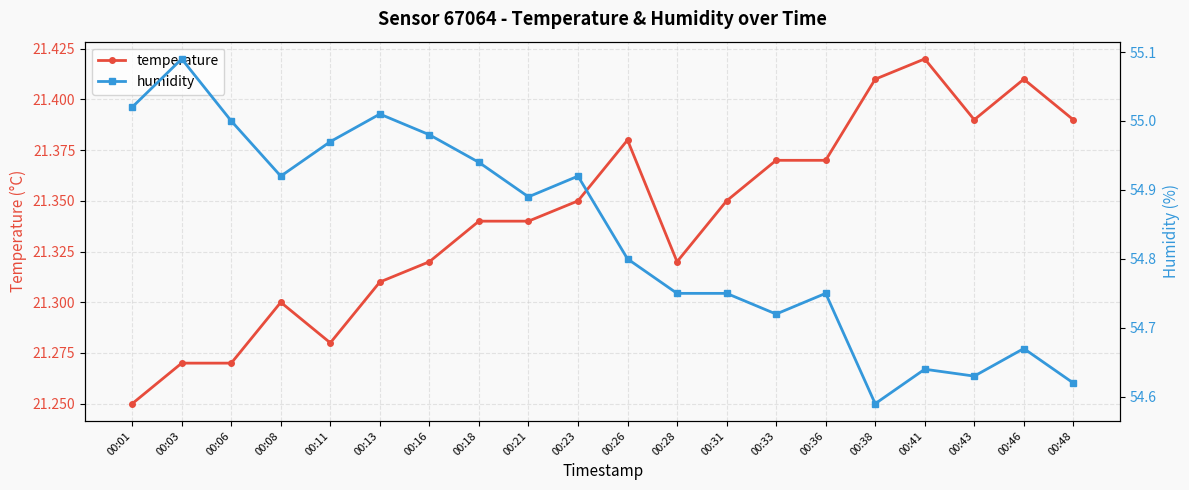

Is it true that humidity equals 17.8 at 00:26?

False